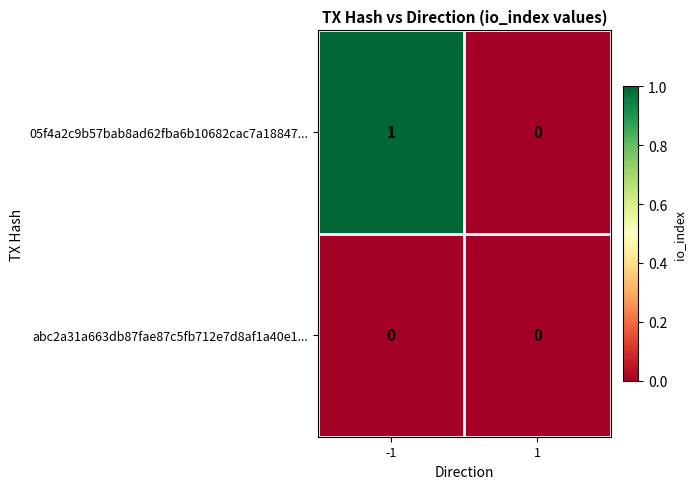

List the labels in order of 05f4a2c9b57bab8ad62fba6b10682cac7a18847... value, largest first.

-1, 1